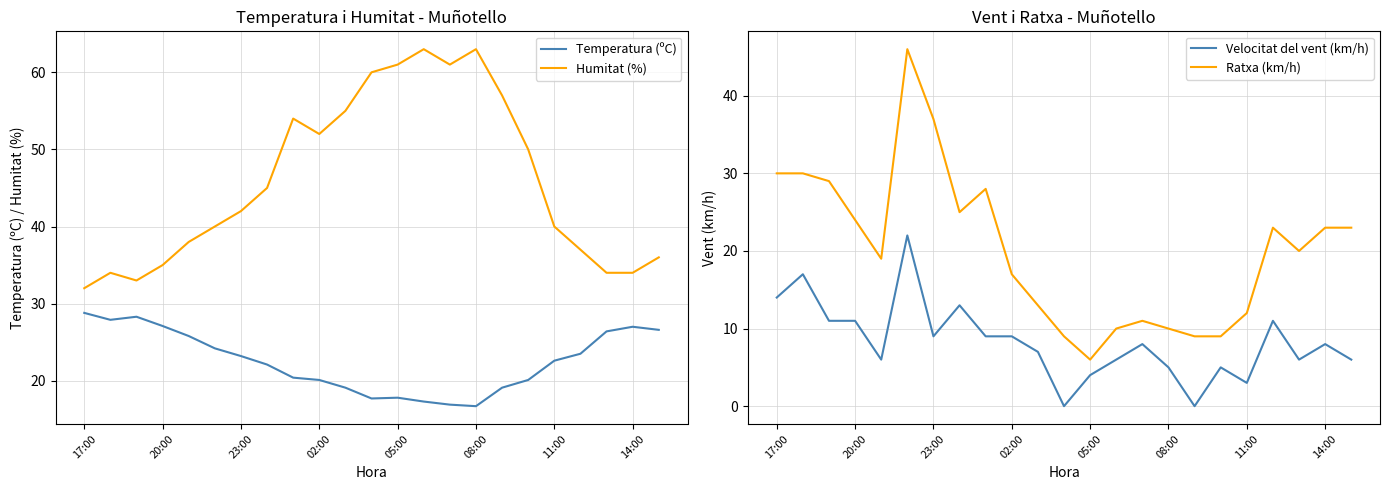

What are all the series names shown in the legend?

Temperatura (ºC), Humitat (%), Velocitat del vent (km/h), Ratxa (km/h)